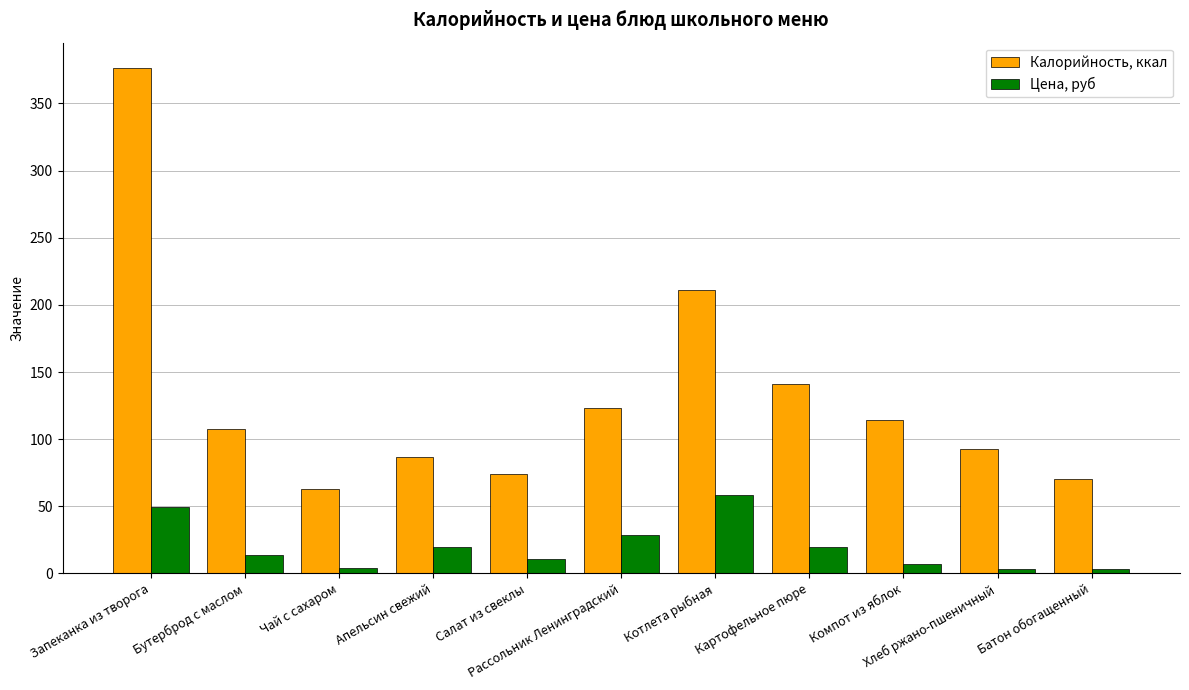

Does the chart contain any negative values?

No